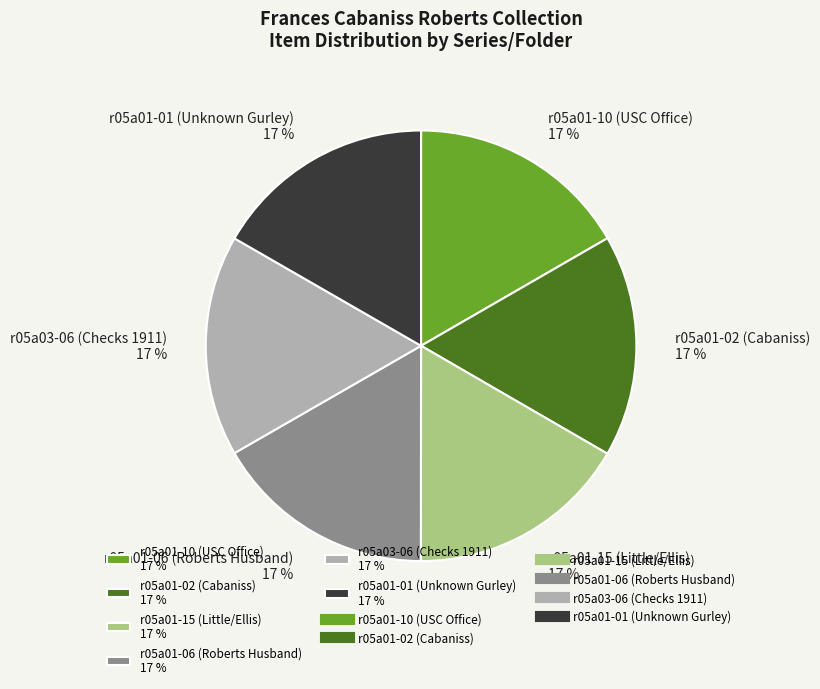

Is there any slice that represents more than half of the pie?

No